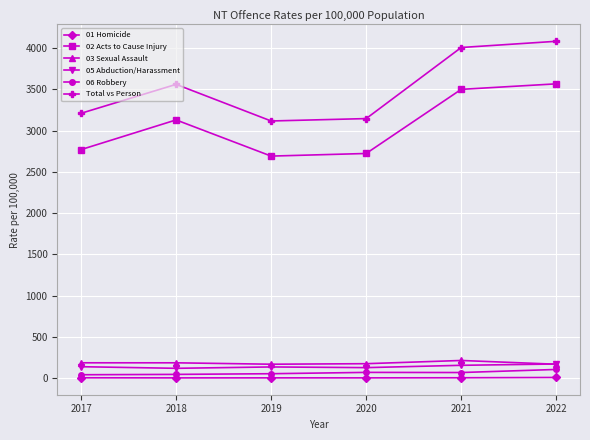

What is the value of the 05 Abduction/Harassment point at the 4th from the left?

128.4